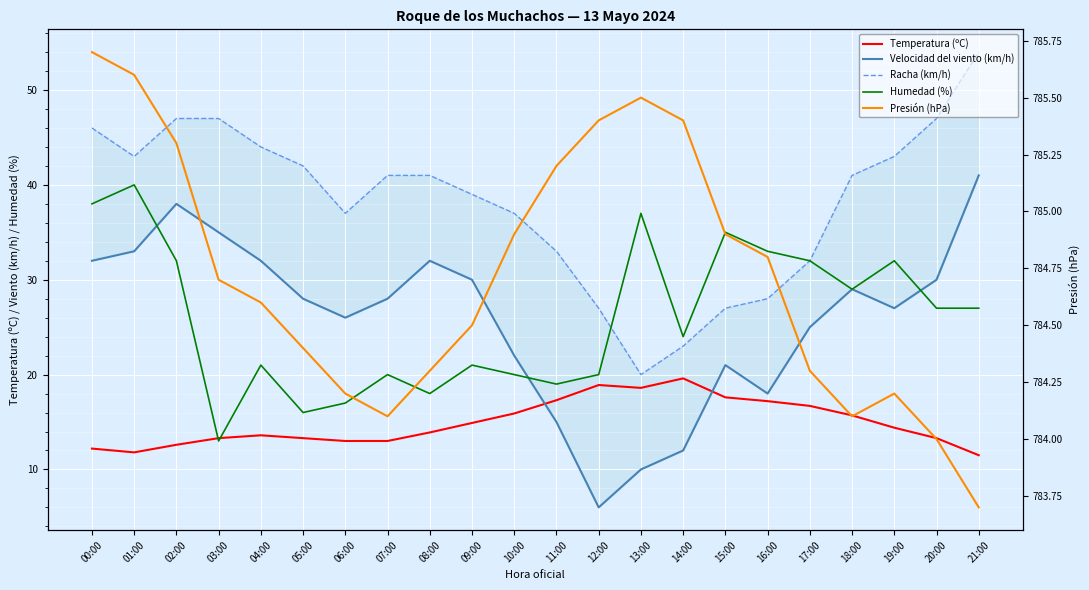

True or false: Presión (hPa) has a value of 784.4 at 05:00.

True